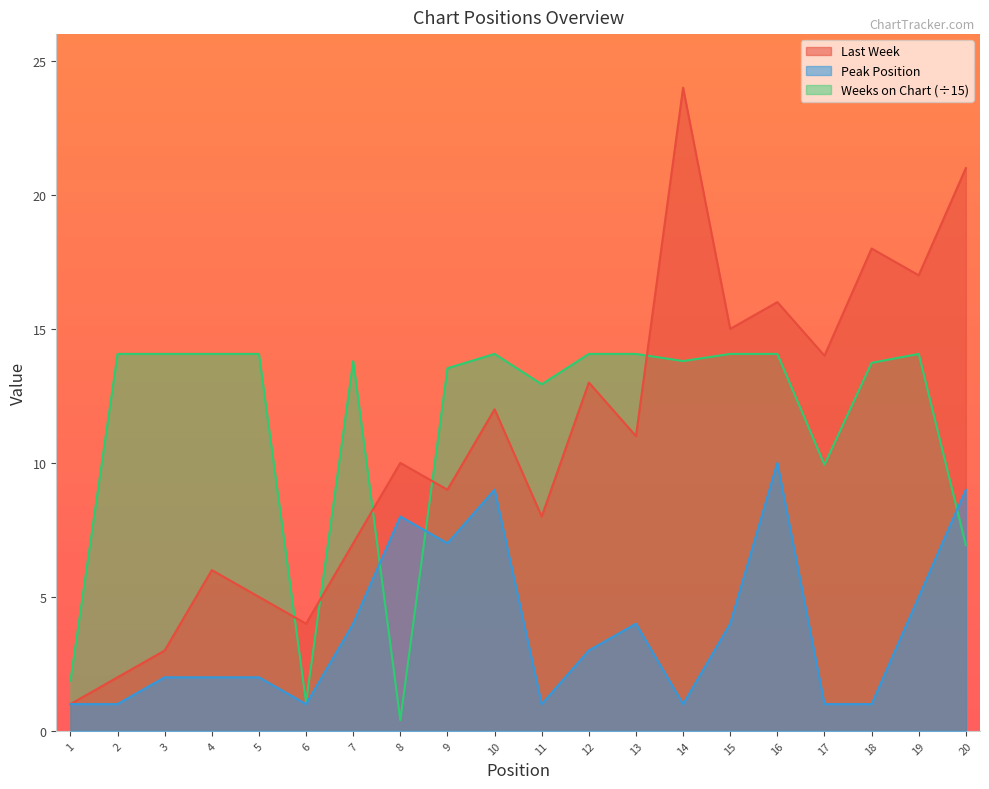

Does the chart display data point markers on the line(s)?

No